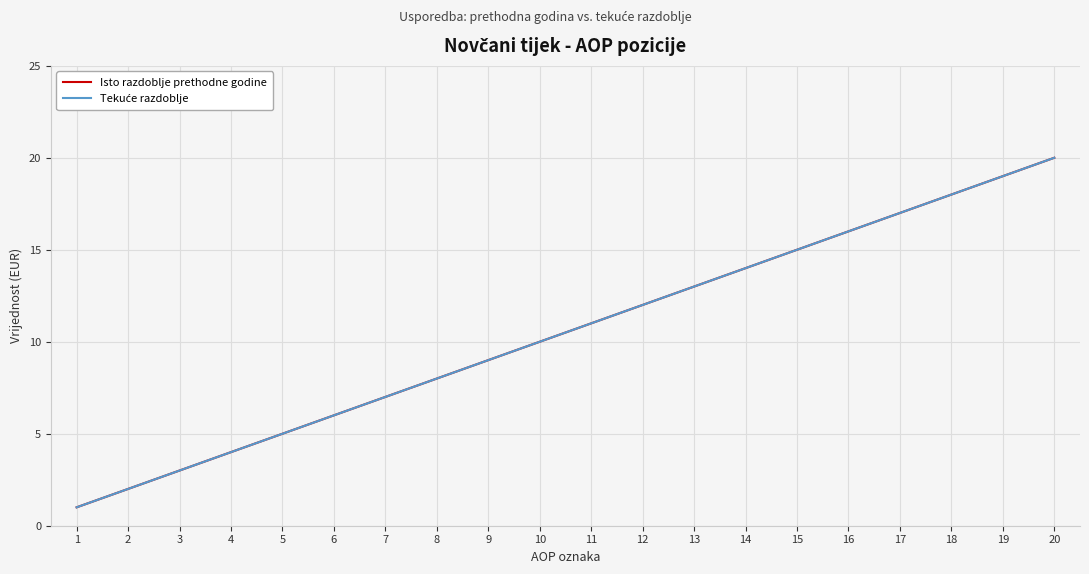

Does the chart have visible grid lines?

Yes